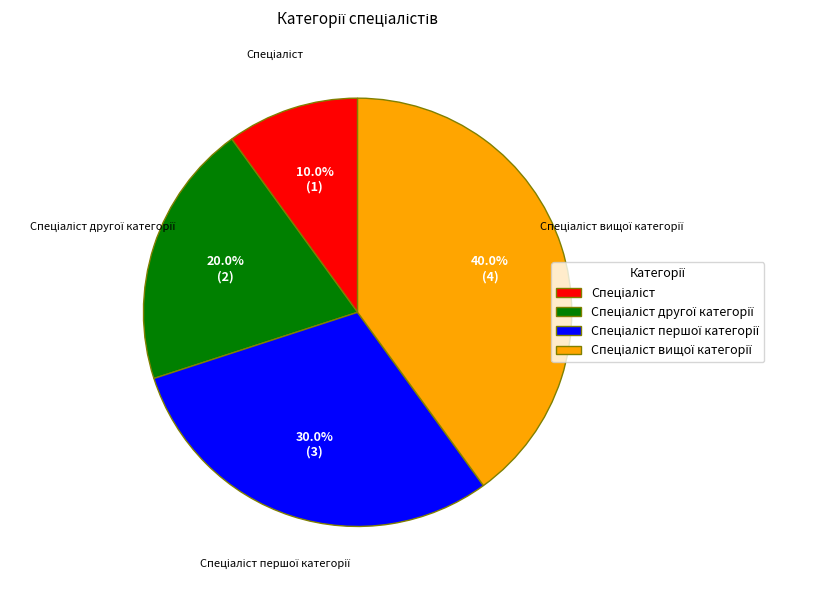

Does any single category account for the majority?

No